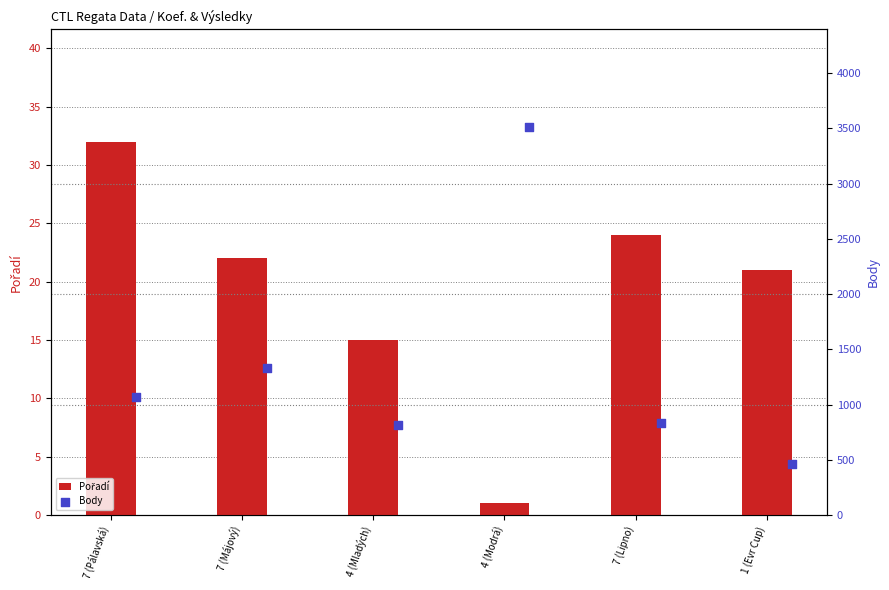

At how many categories does at least one series exceed 3031?

1